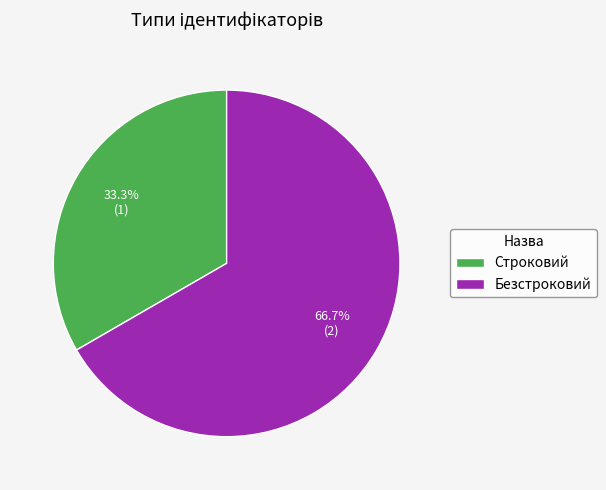

What is the ratio of the value at Строковий to the value at Безстроковий?

0.5